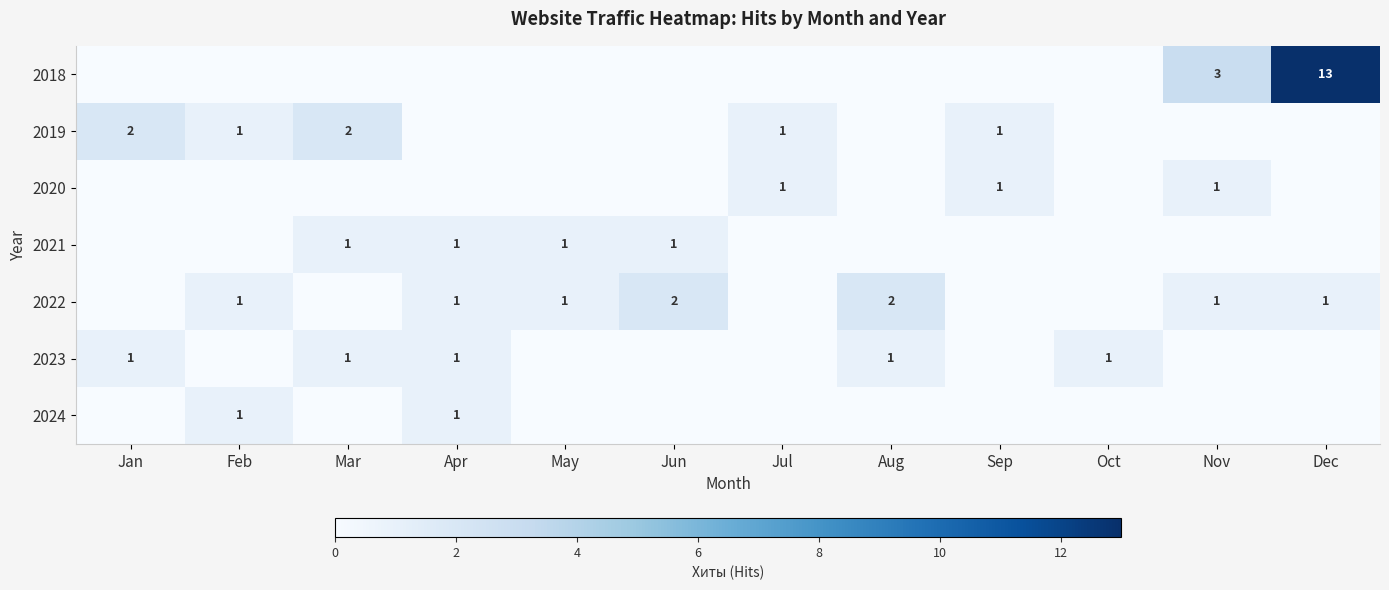

The value of 2022 at Apr is 1. True or false?

True